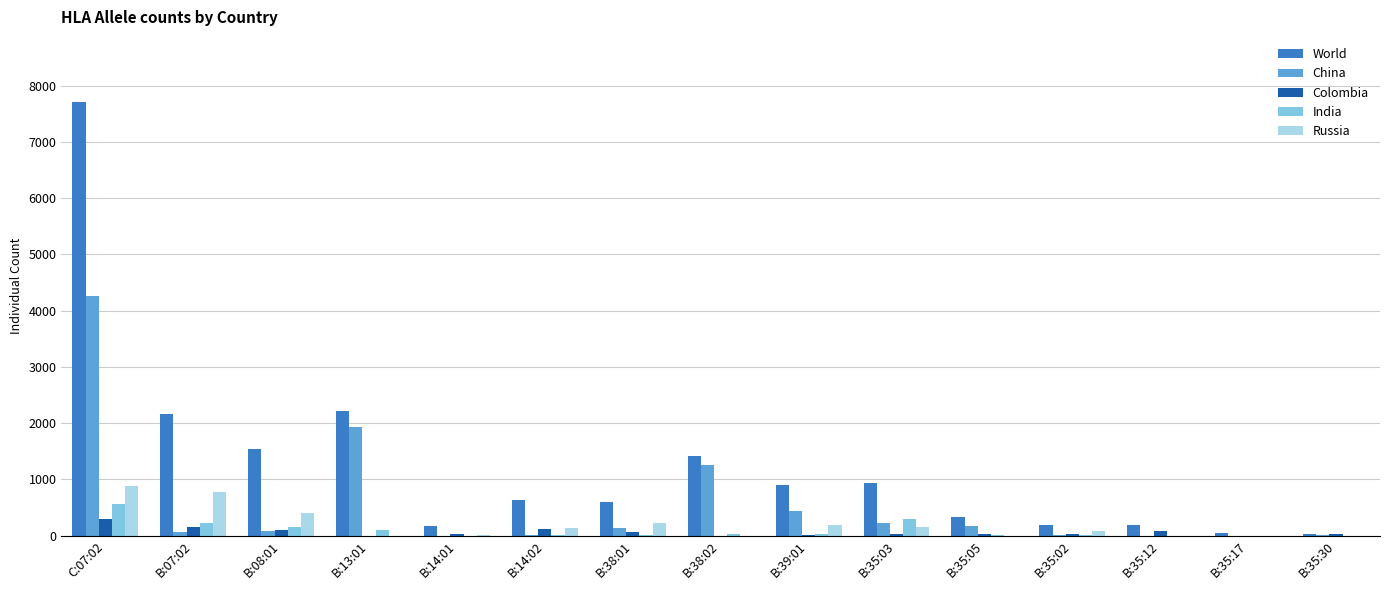

Which series changed the most between C:07:02 and B:38:02?

World